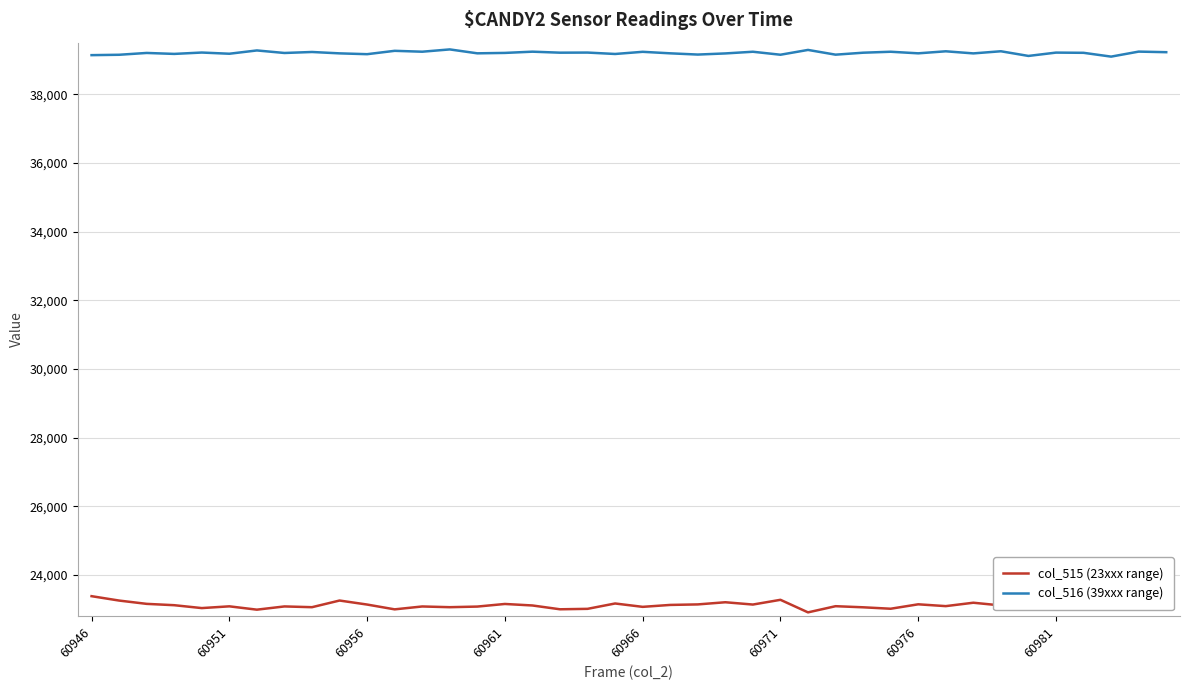

What is the highest value of the col_516 (39xxx range) series?

39313